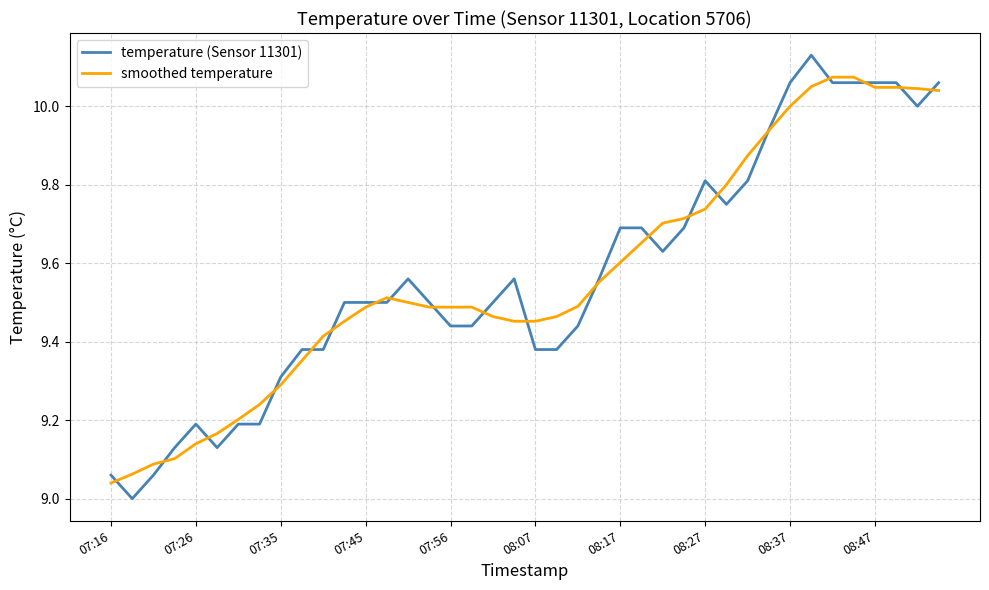

Which series has the widest spread of values?

temperature (Sensor 11301)